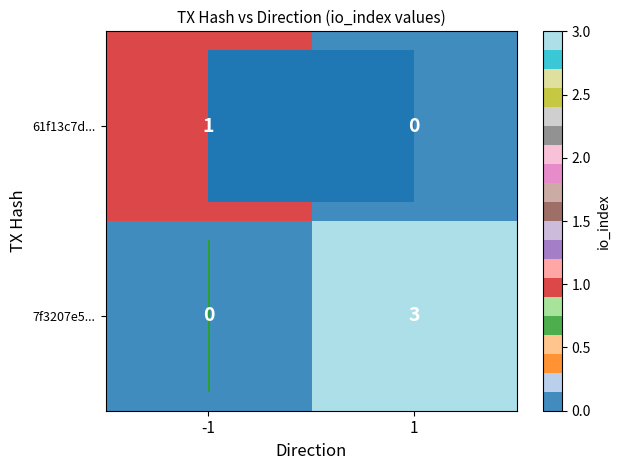

List the labels in order of 7f3207e5... value, smallest first.

-1, 1